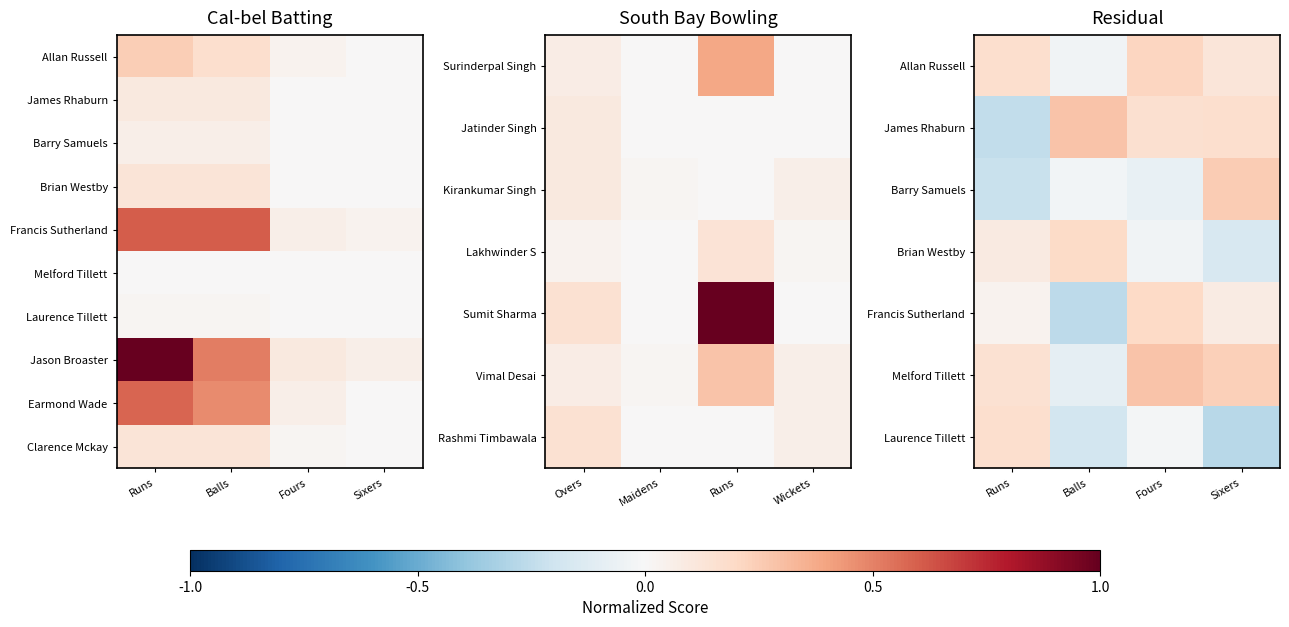

How many values in the Laurence Tillett series are below 0?

3